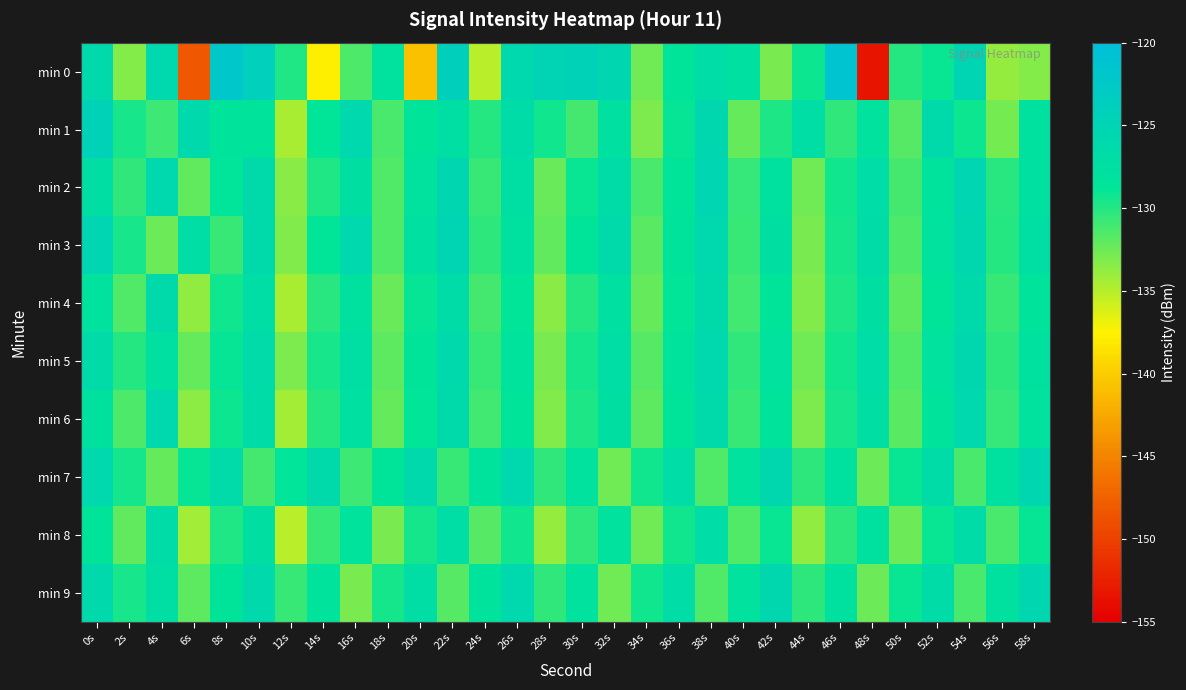

Reading left to right, extract all data points from this chart.

min 0: 0s=-126.1	2s=-133.4	4s=-125.8	6s=-148.2	8s=-122.0	10s=-123.9	12s=-129.9	14s=-137.7	16s=-131.4	18s=-128.1	20s=-140.8	22s=-124.0	24s=-135.0	26s=-126.0	28s=-125.0	30s=-124.5	32s=-125.5	34s=-132.7	36s=-128.5	38s=-126.8	40s=-127.7	42s=-132.9	44s=-129.2	46s=-121.3	48s=-153.3	50s=-130.1	52s=-129.1	54s=-125.1	56s=-133.9	58s=-133.3
min 1: 0s=-124.5	2s=-129.6	4s=-130.8	6s=-126.1	8s=-128.4	10s=-128.4	12s=-134.6	14s=-128.8	16s=-126.0	18s=-131.3	20s=-128.5	22s=-127.3	24s=-130.1	26s=-126.8	28s=-129.4	30s=-131.2	32s=-127.6	34s=-133.1	36s=-128.9	38s=-125.7	40s=-132.3	42s=-129.8	44s=-127.1	46s=-130.5	48s=-128.2	50s=-131.7	52s=-126.4	54s=-129.2	56s=-132.8	58s=-127.9
min 2: 0s=-127.2	2s=-130.5	4s=-125.8	6s=-132.1	8s=-128.7	10s=-126.3	12s=-133.5	14s=-129.9	16s=-127.4	18s=-131.6	20s=-128.1	22s=-125.6	24s=-130.8	26s=-127.3	28s=-132.4	30s=-129.1	32s=-126.7	34s=-131.3	36s=-128.5	38s=-125.2	40s=-130.6	42s=-127.8	44s=-132.7	46s=-129.3	48s=-126.9	50s=-131.1	52s=-128.3	54s=-125.4	56s=-130.2	58s=-127.6
min 3: 0s=-125.3	2s=-129.7	4s=-132.5	6s=-127.1	8s=-130.8	10s=-126.4	12s=-133.2	14s=-128.8	16s=-126.0	18s=-131.5	20s=-127.7	22s=-125.1	24s=-130.3	26s=-127.9	28s=-132.1	30s=-128.6	32s=-126.2	34s=-131.8	36s=-128.4	38s=-125.9	40s=-130.7	42s=-127.5	44s=-132.9	46s=-129.5	48s=-126.8	50s=-131.4	52s=-128.2	54s=-125.7	56s=-130.1	58s=-127.3
min 4: 0s=-128.0	2s=-131.6	4s=-126.2	6s=-133.8	8s=-129.4	10s=-127.0	12s=-134.6	14s=-130.2	16s=-127.8	18s=-132.4	20s=-129.0	22s=-126.6	24s=-131.2	26s=-128.8	28s=-133.4	30s=-130.0	32s=-127.6	34s=-132.2	36s=-128.8	38s=-126.4	40s=-131.0	42s=-128.6	44s=-133.2	46s=-129.8	48s=-127.4	50s=-132.0	52s=-128.6	54s=-126.2	56s=-130.8	58s=-128.4
min 5: 0s=-126.5	2s=-130.1	4s=-127.7	6s=-132.3	8s=-128.9	10s=-126.5	12s=-133.1	14s=-129.7	16s=-127.3	18s=-131.9	20s=-128.5	22s=-126.1	24s=-130.7	26s=-128.3	28s=-132.9	30s=-129.5	32s=-127.1	34s=-131.7	36s=-128.3	38s=-125.9	40s=-130.5	42s=-128.1	44s=-132.7	46s=-129.3	48s=-126.9	50s=-131.5	52s=-128.1	54s=-125.7	56s=-130.3	58s=-127.9
min 6: 0s=-127.8	2s=-131.4	4s=-126.0	6s=-133.6	8s=-129.2	10s=-126.8	12s=-134.4	14s=-130.0	16s=-127.6	18s=-132.2	20s=-128.8	22s=-126.4	24s=-131.0	26s=-128.6	28s=-133.2	30s=-129.8	32s=-127.4	34s=-132.0	36s=-128.6	38s=-126.2	40s=-130.8	42s=-128.4	44s=-133.0	46s=-129.6	48s=-127.2	50s=-131.8	52s=-128.4	54s=-126.0	56s=-130.6	58s=-128.2
min 7: 0s=-125.9	2s=-129.5	4s=-132.3	6s=-128.9	8s=-126.5	10s=-131.1	12s=-128.7	14s=-126.3	16s=-130.9	18s=-128.5	20s=-126.1	22s=-130.7	24s=-128.3	26s=-125.9	28s=-130.5	30s=-128.1	32s=-132.7	34s=-129.3	36s=-126.9	38s=-131.5	40s=-128.1	42s=-125.7	44s=-130.3	46s=-127.9	48s=-132.5	50s=-129.1	52s=-126.7	54s=-131.3	56s=-127.9	58s=-125.5
min 8: 0s=-128.5	2s=-132.1	4s=-126.7	6s=-134.3	8s=-129.9	10s=-127.5	12s=-135.1	14s=-130.7	16s=-128.3	18s=-132.9	20s=-129.5	22s=-127.1	24s=-131.7	26s=-129.3	28s=-133.9	30s=-130.5	32s=-128.1	34s=-132.7	36s=-129.3	38s=-126.9	40s=-131.5	42s=-129.1	44s=-133.7	46s=-130.3	48s=-127.9	50s=-132.5	52s=-129.1	54s=-126.7	56s=-131.3	58s=-128.9
min 9: 0s=-126.1	2s=-129.7	4s=-127.3	6s=-131.9	8s=-128.5	10s=-126.1	12s=-130.7	14s=-128.3	16s=-132.9	18s=-129.5	20s=-127.1	22s=-131.7	24s=-128.3	26s=-125.9	28s=-130.5	30s=-128.1	32s=-132.7	34s=-129.3	36s=-126.9	38s=-131.5	40s=-128.1	42s=-125.7	44s=-130.3	46s=-127.9	48s=-132.5	50s=-129.1	52s=-126.7	54s=-131.3	56s=-127.9	58s=-125.5